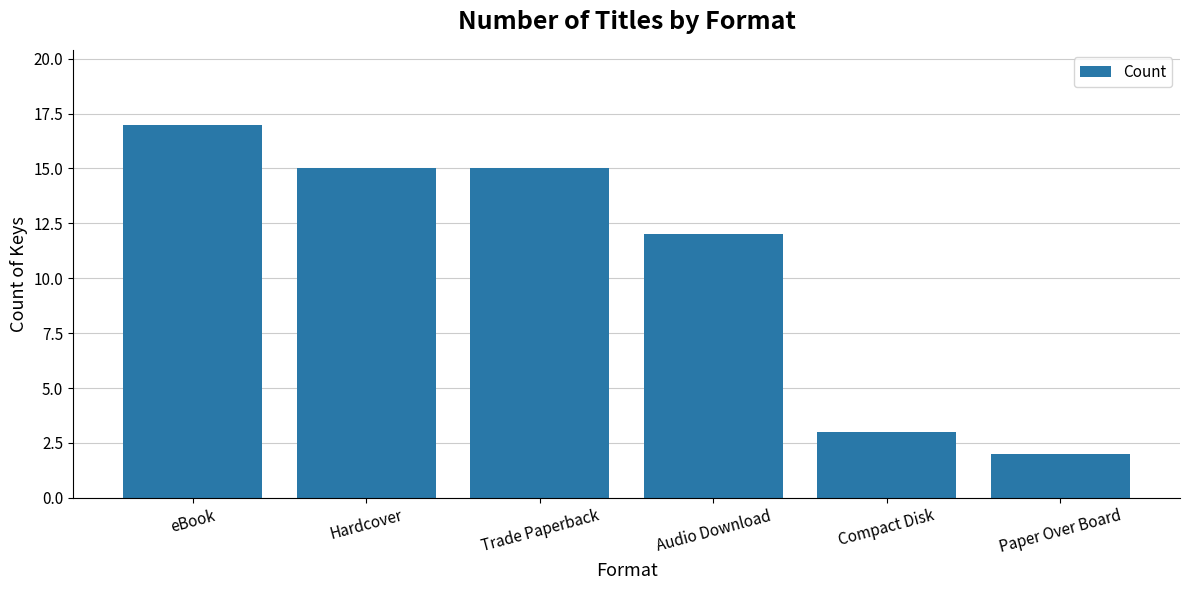

At which label does the data first exceed 15?

eBook